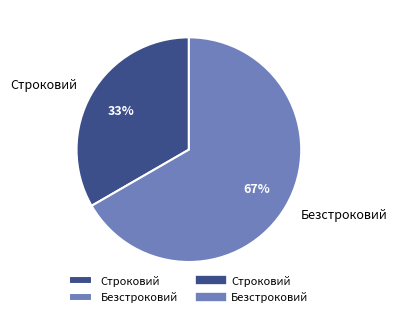

Does Строковий represent more than half of the total?

No